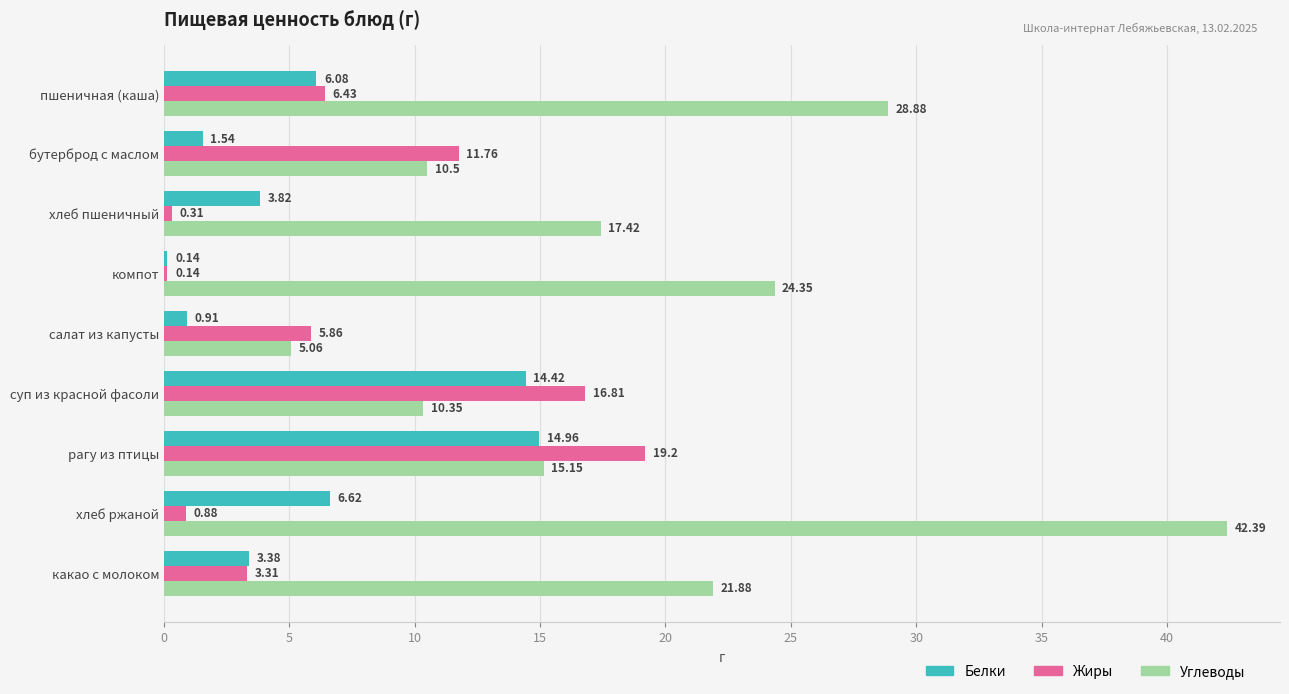

Where is Углеводы nearest to the value 23?

какао с молоком